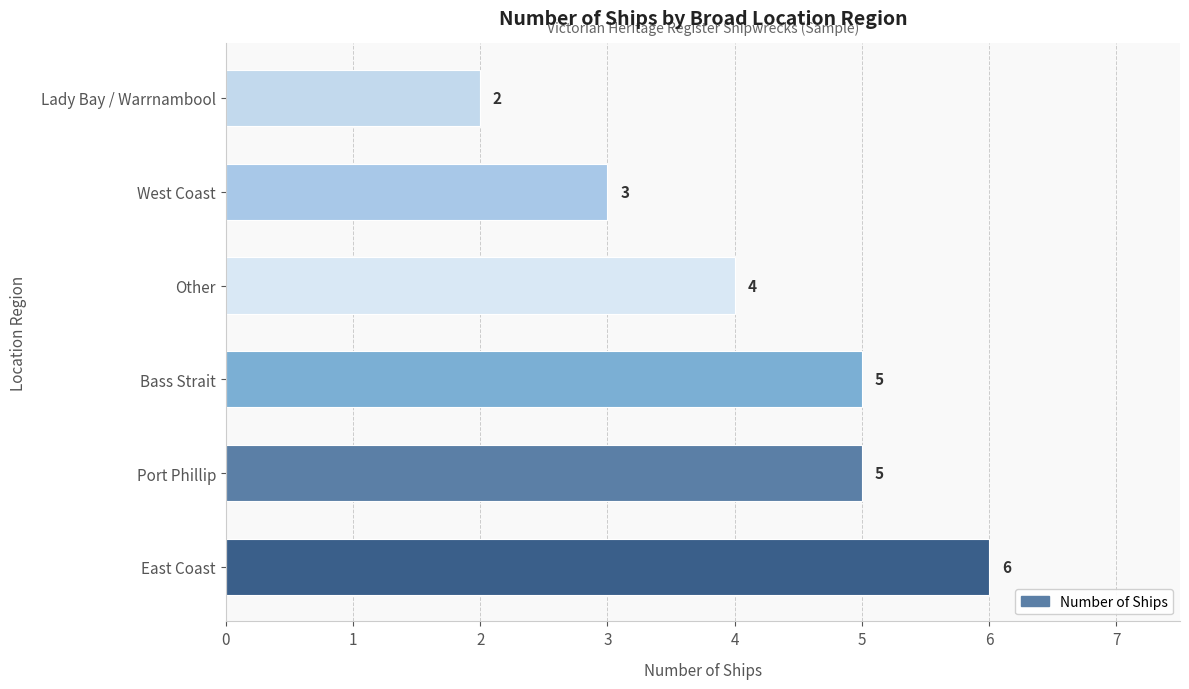

True or false: the data shows 5 at Port Phillip.

True